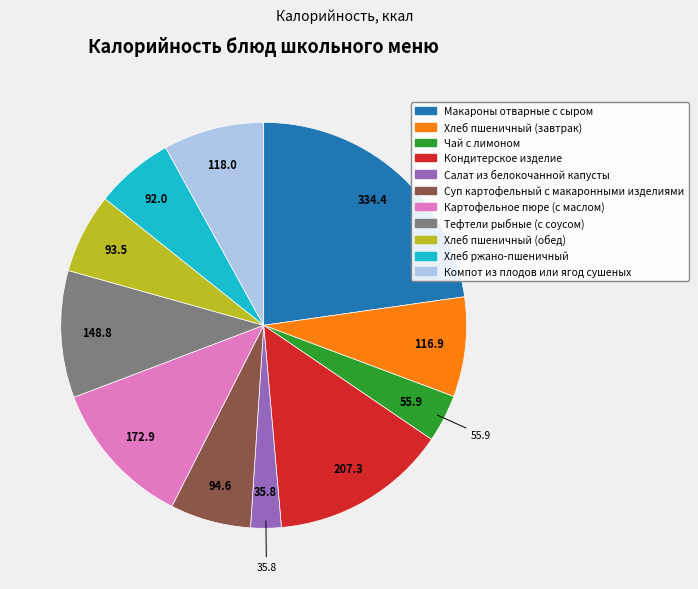

Is it true that Салат из белокочанной капусты is 15% of the pie?

False